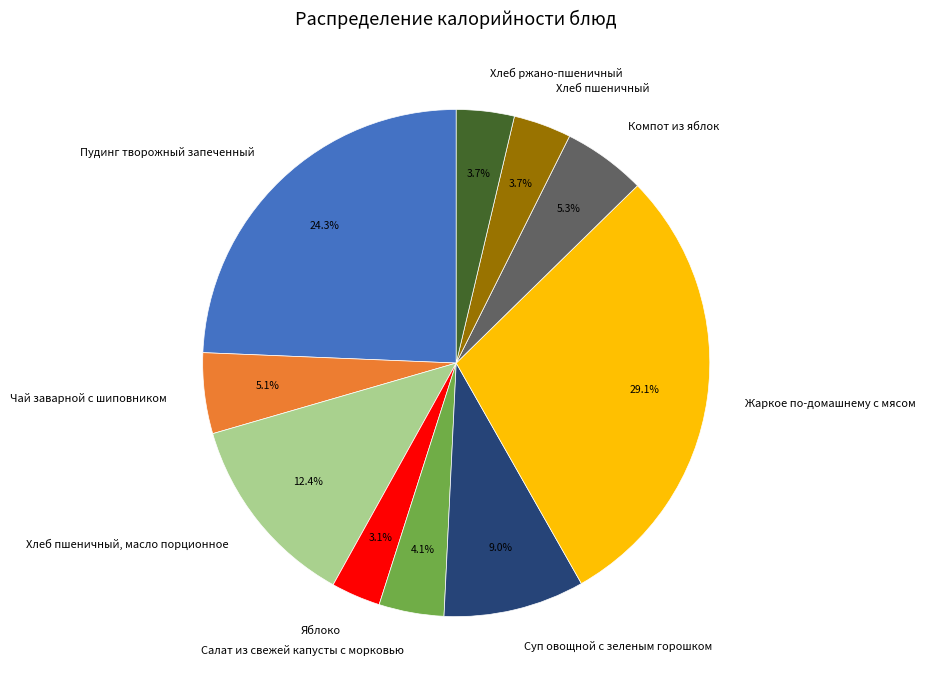

To the nearest percent, what is the difference between the largest and smallest slice percentages?

26%